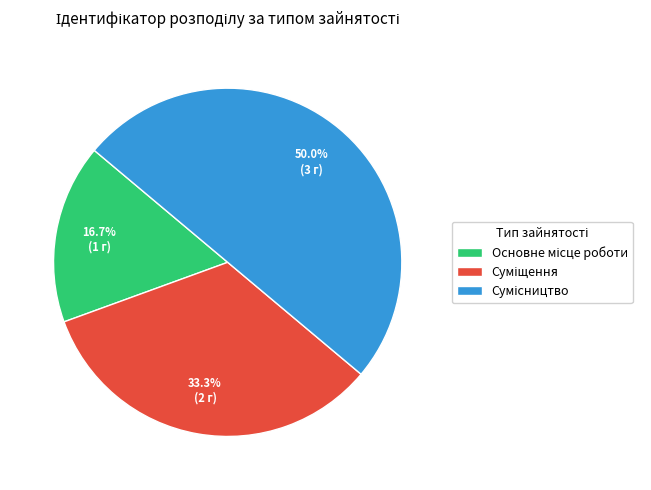

Count the number of slices in the pie.

3